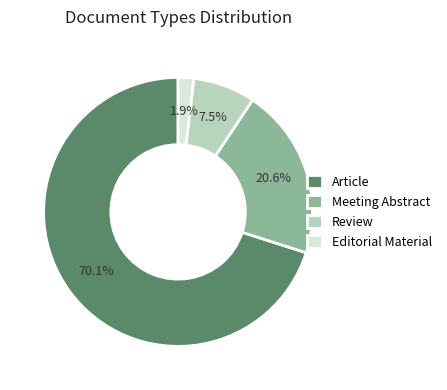

Rank the categories by value from lowest to highest.

Editorial Material, Review, Meeting Abstract, Article